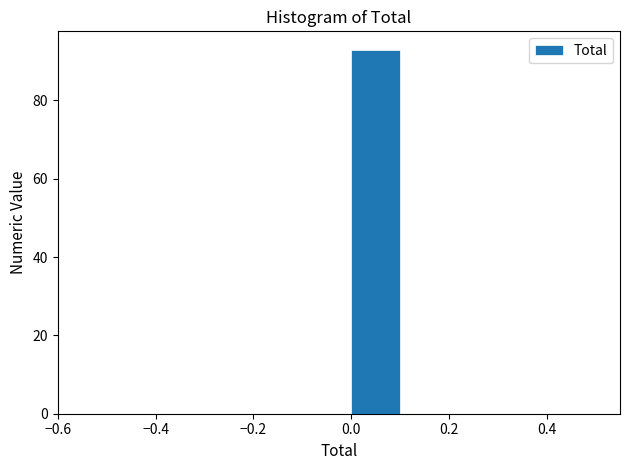

Reading left to right, transcribe this chart: for each bar, give the range it covers on the x-axis and its height. The values are not printed on the chart, so give them approximately, as read against the axis.

-0.5 to -0.4: 0
-0.4 to -0.3: 0
-0.3 to -0.2: 0
-0.2 to -0.1: 0
-0.1 to 0.0: 0
0.0 to 0.1: 94
0.1 to 0.2: 0
0.2 to 0.3: 0
0.3 to 0.4: 0
0.4 to 0.5: 0